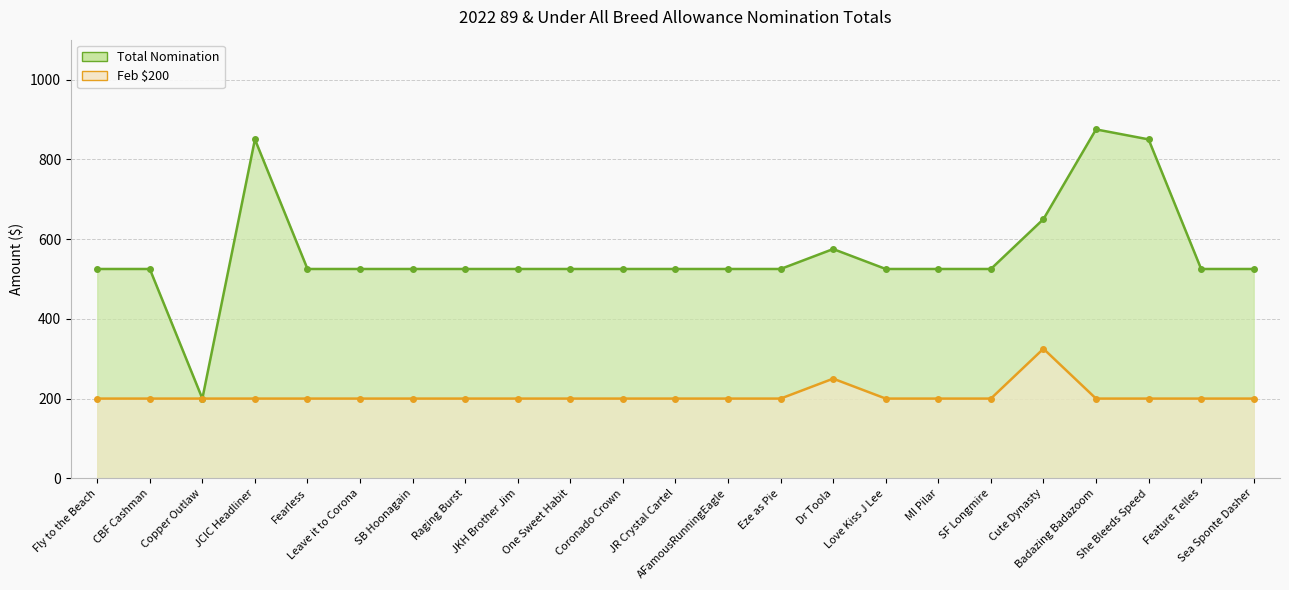

What is the label of the 12th point from the left?

JR Crystal Cartel